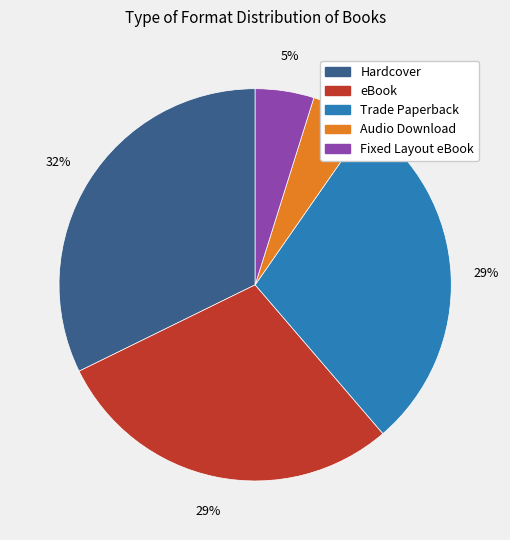

Count the number of slices in the pie.

5